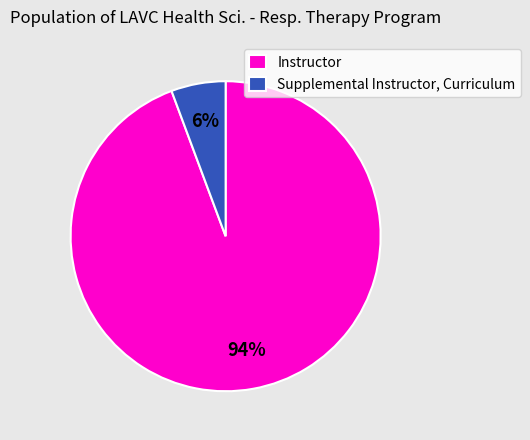

Does Instructor represent more than half of the total?

Yes